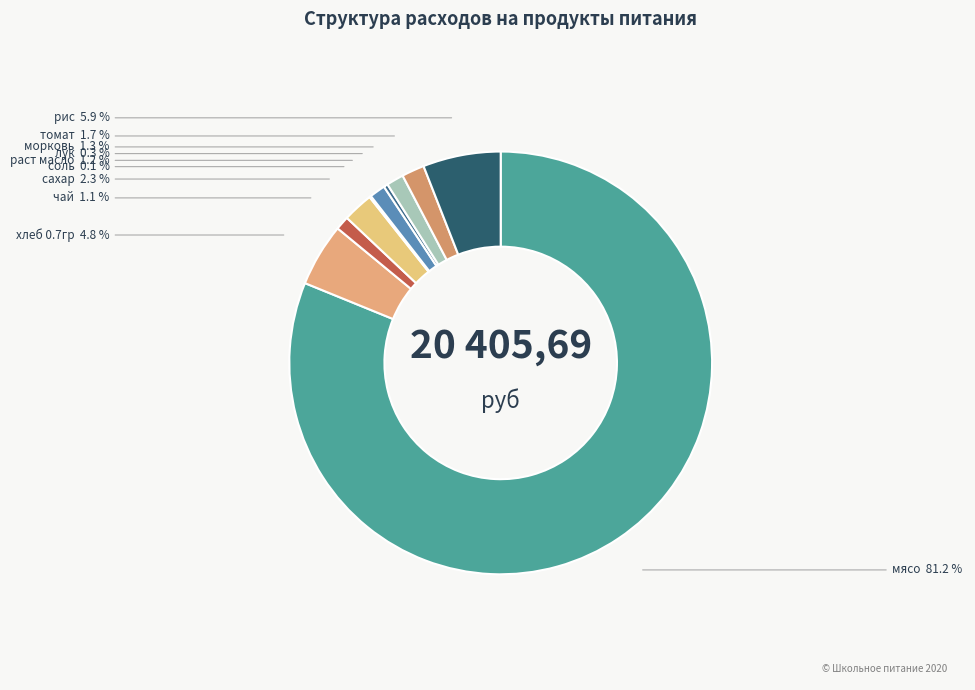

Does хлеб 0.7гр represent more than half of the total?

No